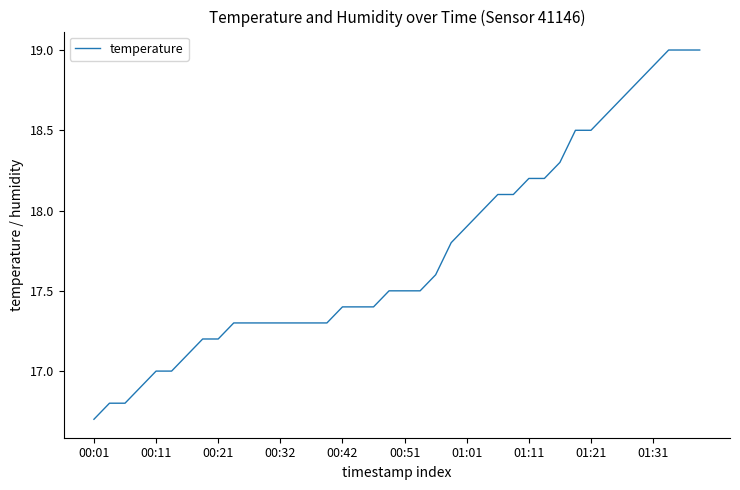

What is the smallest value displayed?

16.7